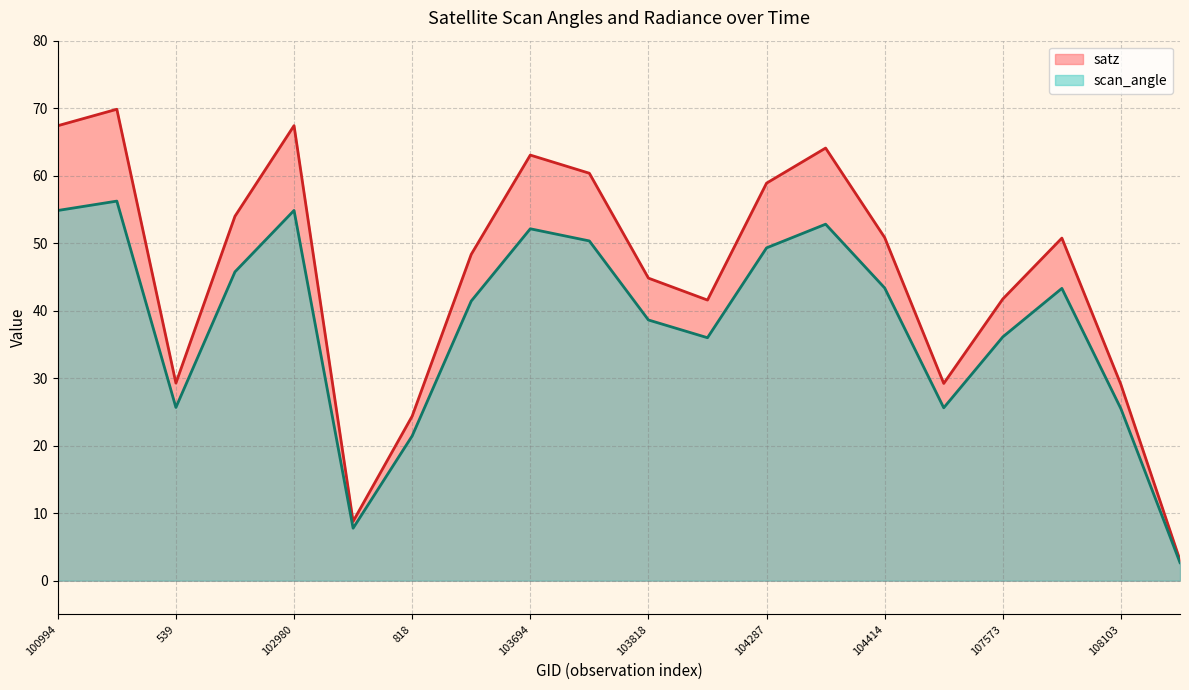

True or false: satz and scan_angle cross at least once.

False